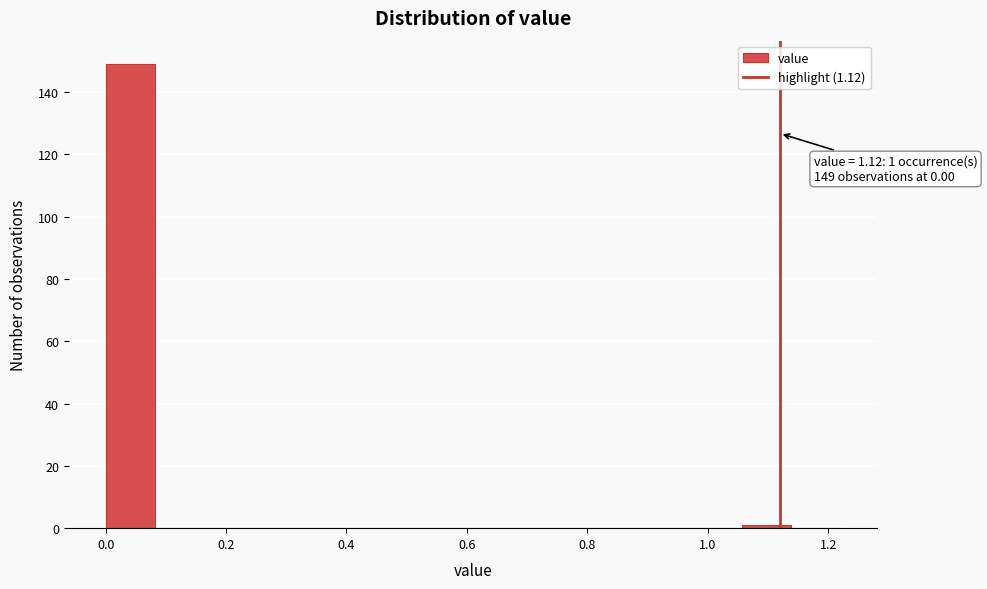

Over which range of the x-axis is the bar tallest?

0.00 to 0.08